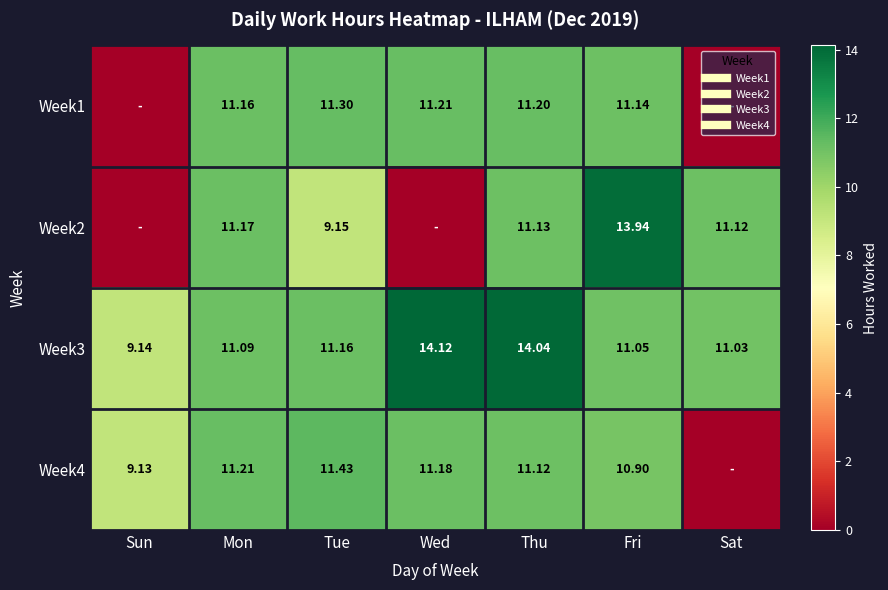

Between Sun and Tue, which series saw the biggest shift?

Week1